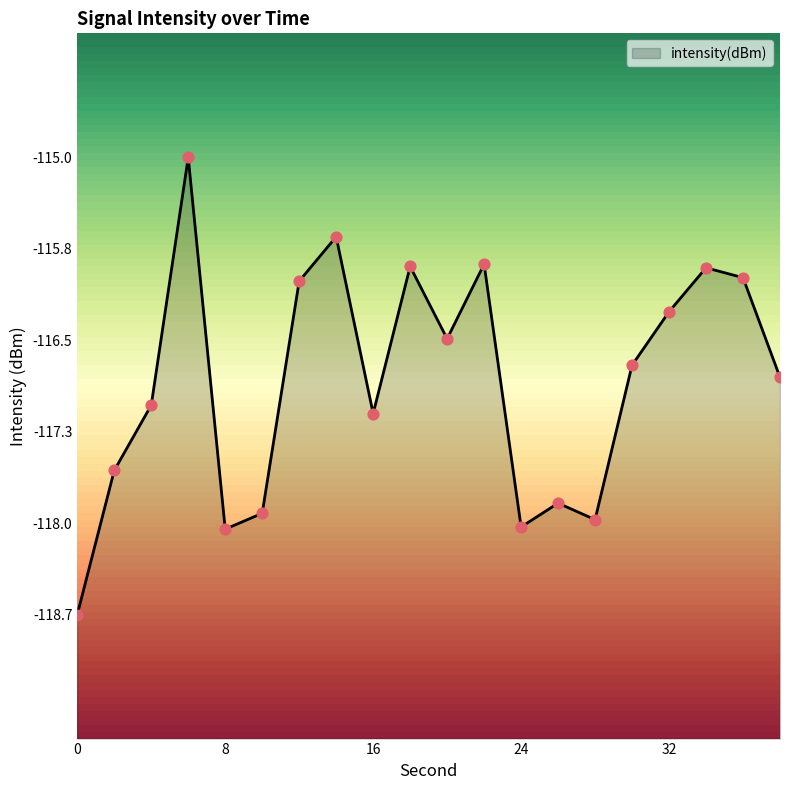

What is the change in value from 24 to 30?

+1.3